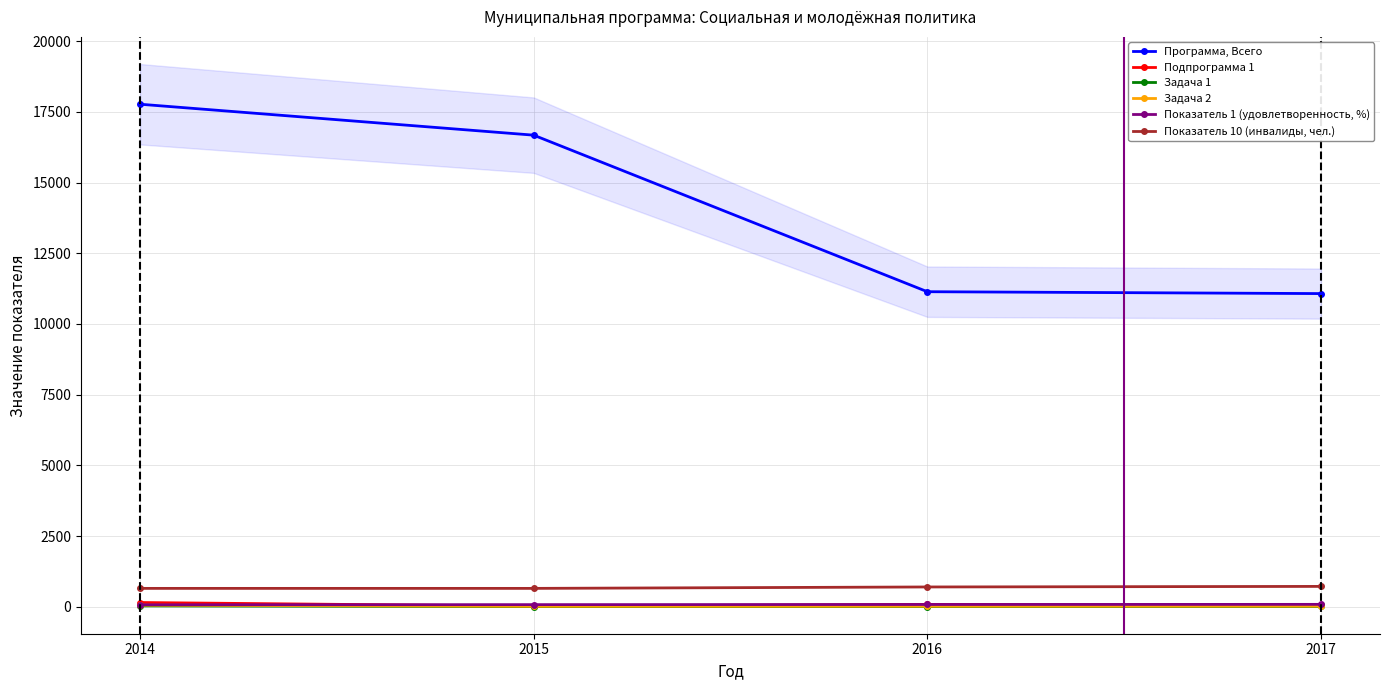

True or false: Показатель 10 (инвалиды, чел.) and Задача 1 intersect in this chart.

False